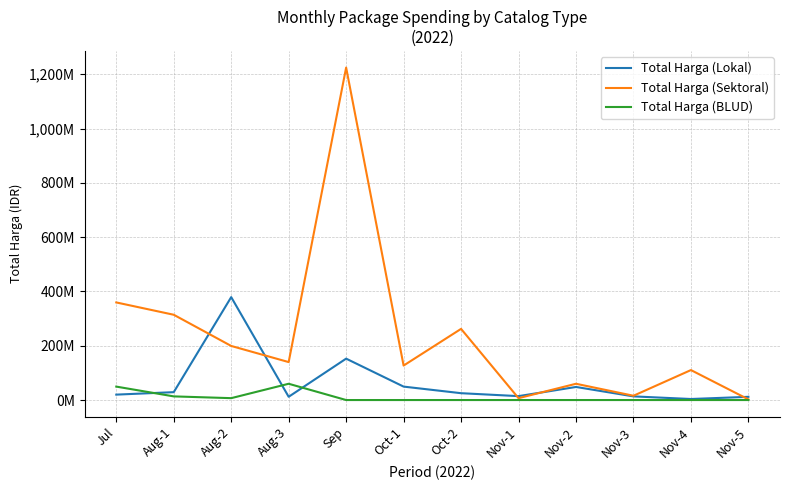

How many interior local peaks does the Total Harga (Lokal) series have?

3